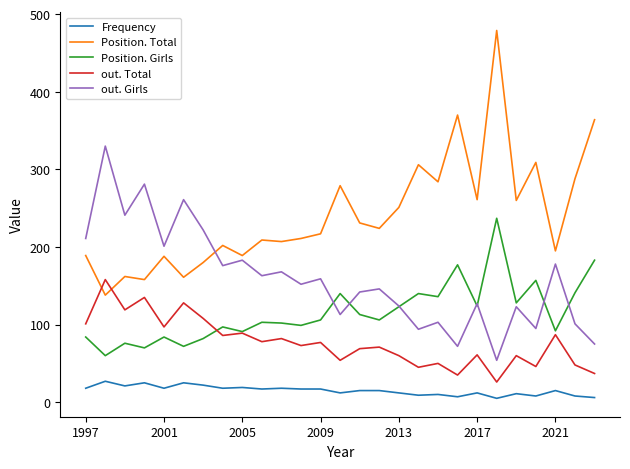

List the series in order of their overall mean, lowest first.

Frequency, out. Total, Position. Girls, out. Girls, Position. Total